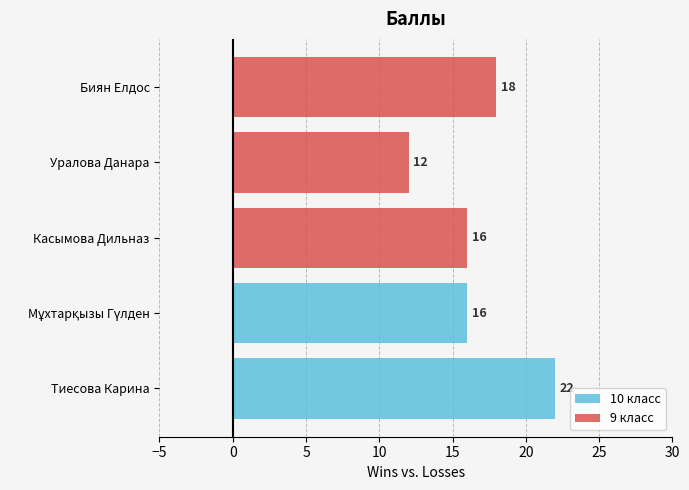

What is the change in value from Биян Елдос to Уралова Данара?

-6